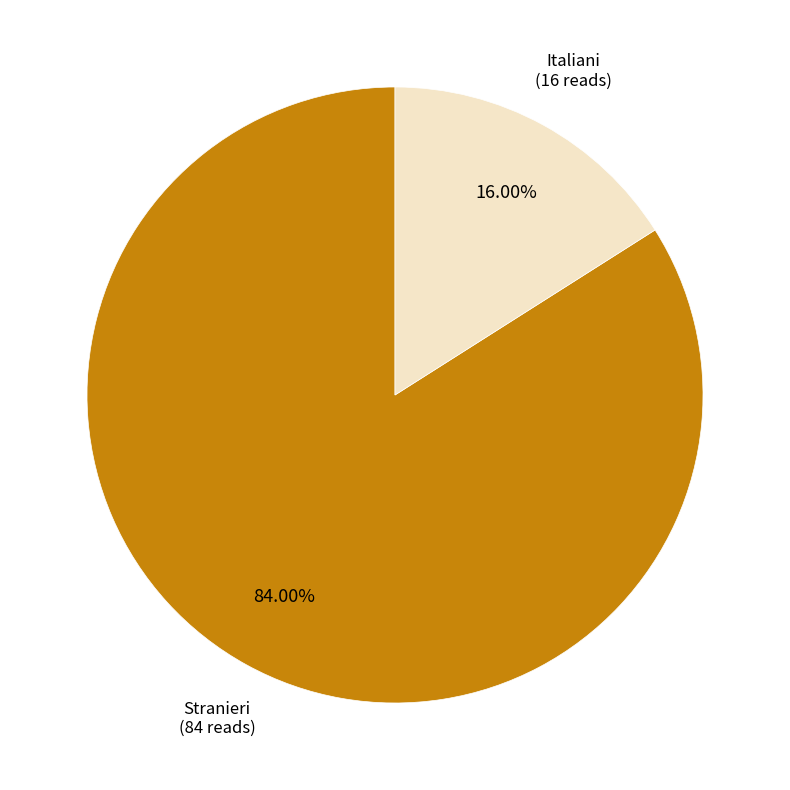

Is there a majority slice in this chart?

Yes